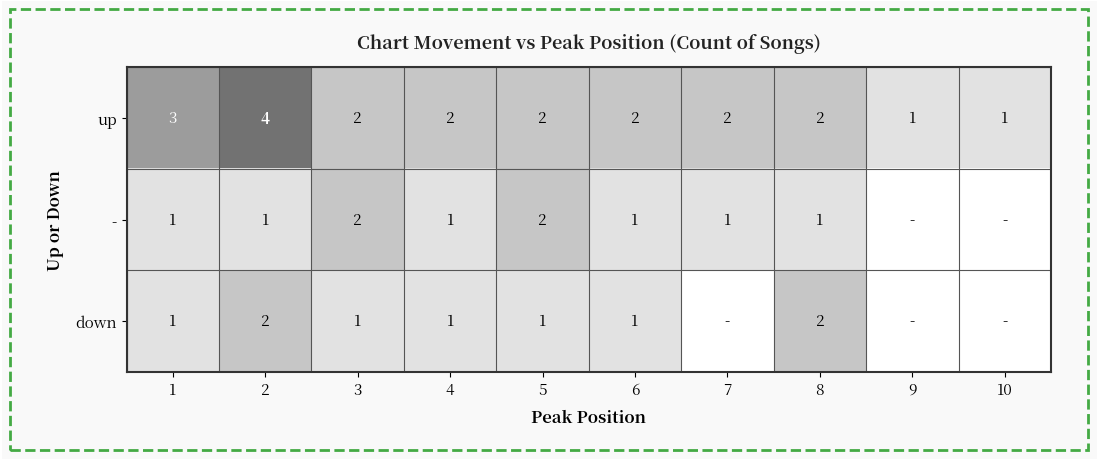

Which series changed the most between 2 and 8?

up